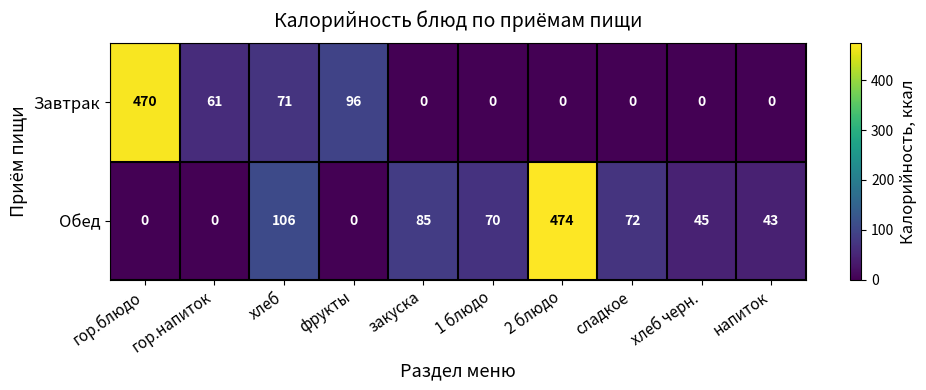

What is the maximum value shown in the chart?

474